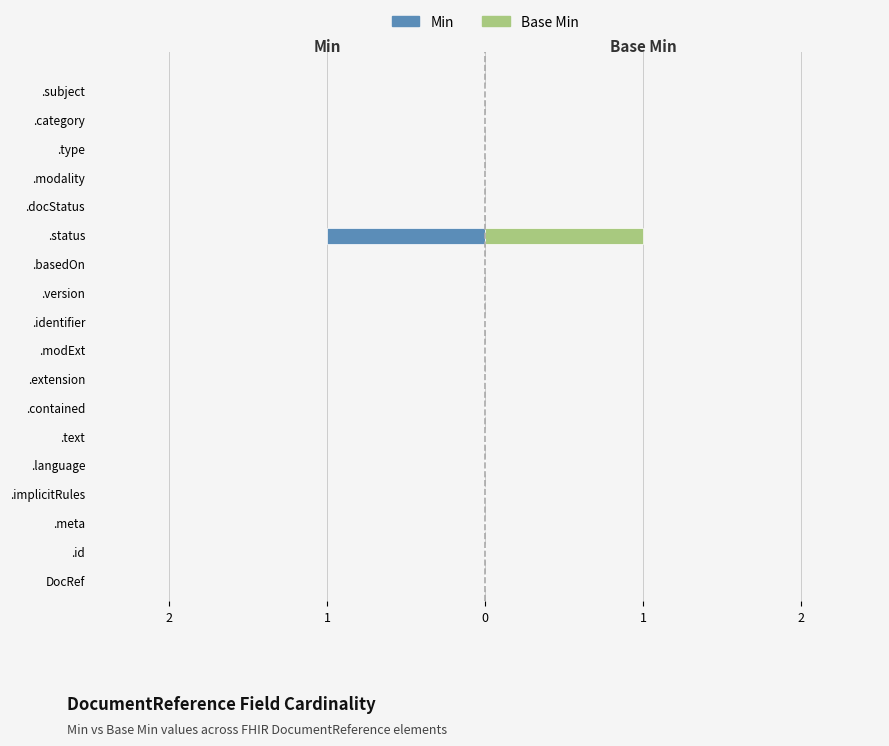

Is it true that Min equals 0 at .language?

True